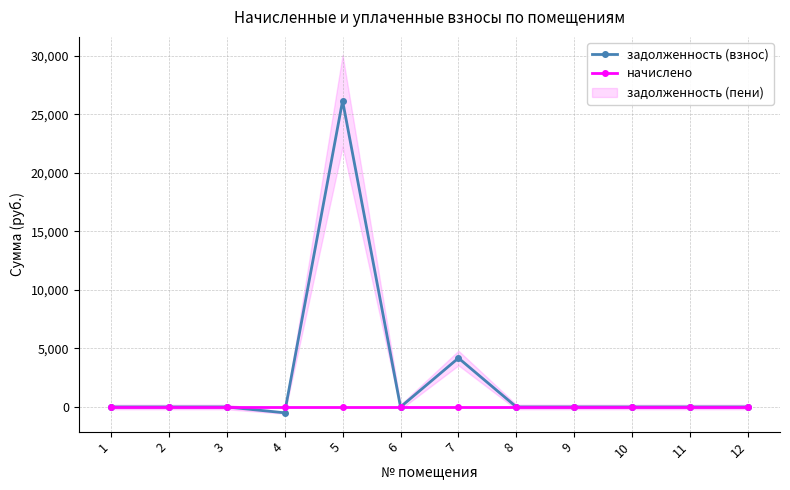

Which series has the largest total across all categories?

задолженность (взнос)